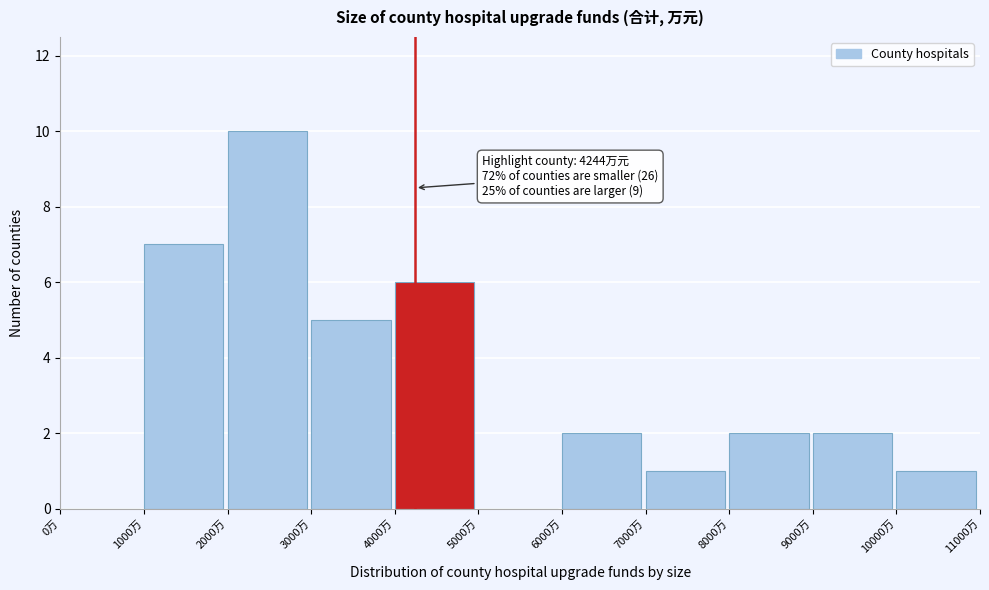

Over which range of the x-axis is the bar tallest?

2000 to 3000